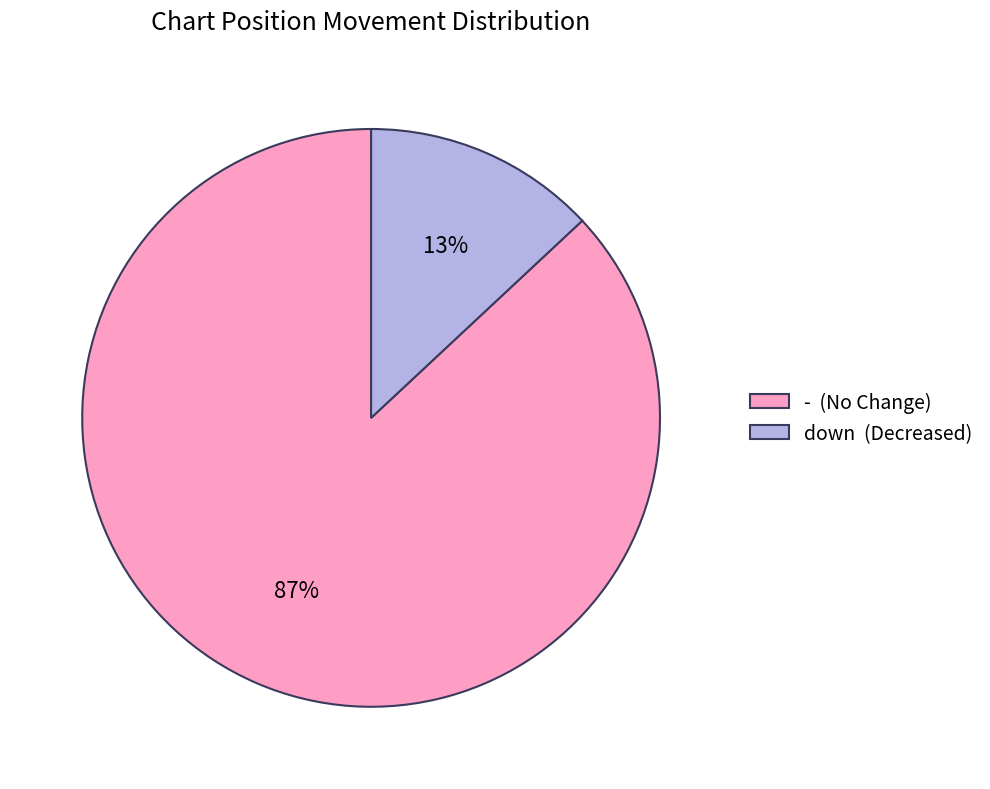

What is the majority slice?

-